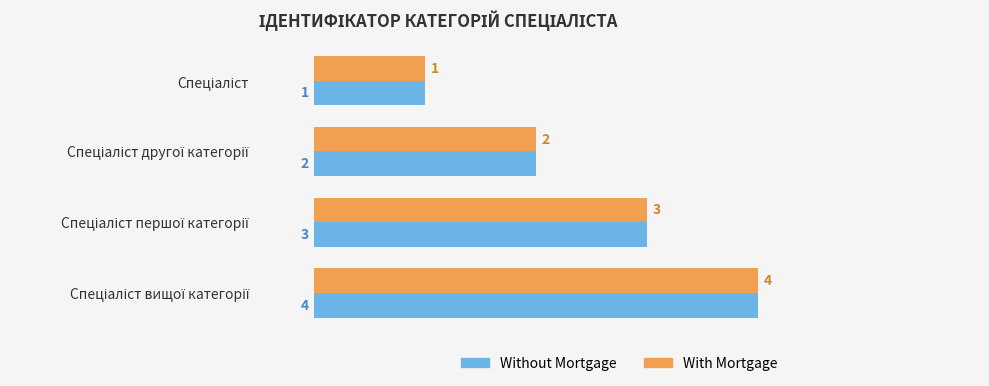

What is the difference between the maximum and second lowest values in the Without Mortgage series?

2